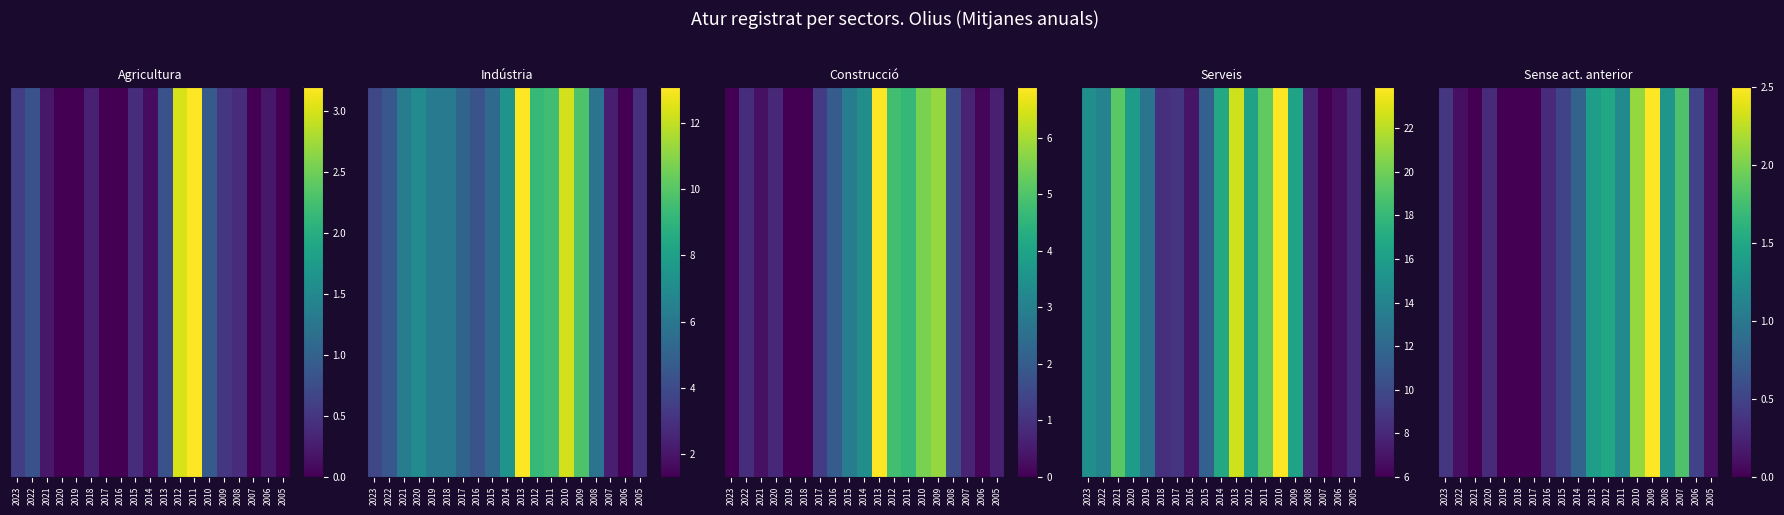

Reading right to left, list all the values displayed in this chart.

2005=0.1	2006=0.5	2007=1.8	2008=1.3	2009=2.5	2010=2.1	2011=1.2	2012=1.5	2013=1.4	2014=0.8	2015=0.5	2016=0.3	2017=0.0	2018=0.0	2019=0.0	2020=0.3	2021=0.0	2022=0.1	2023=0.4